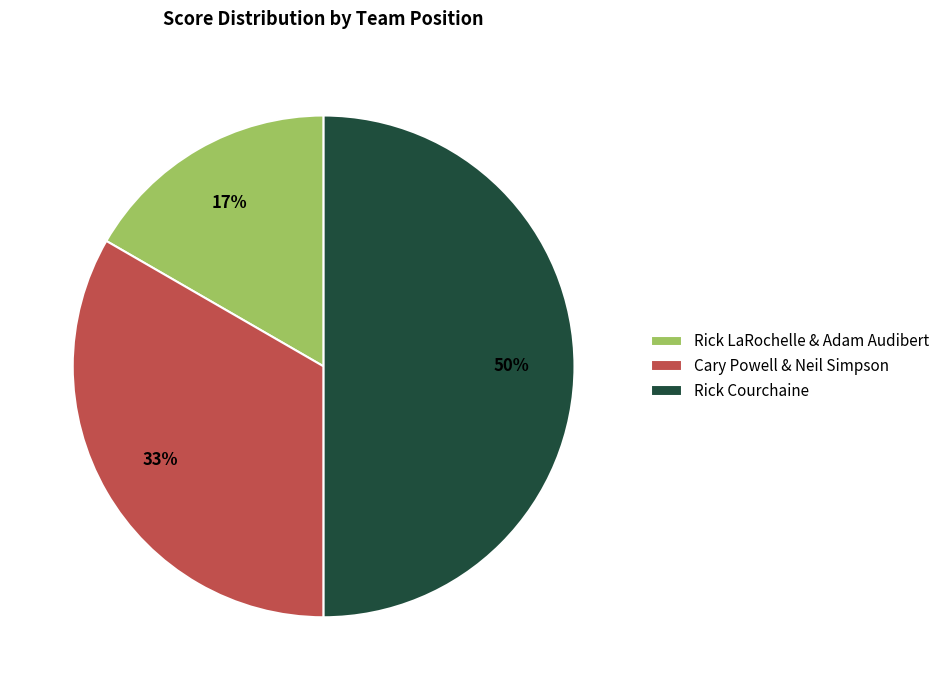

Count the number of slices in the pie.

3